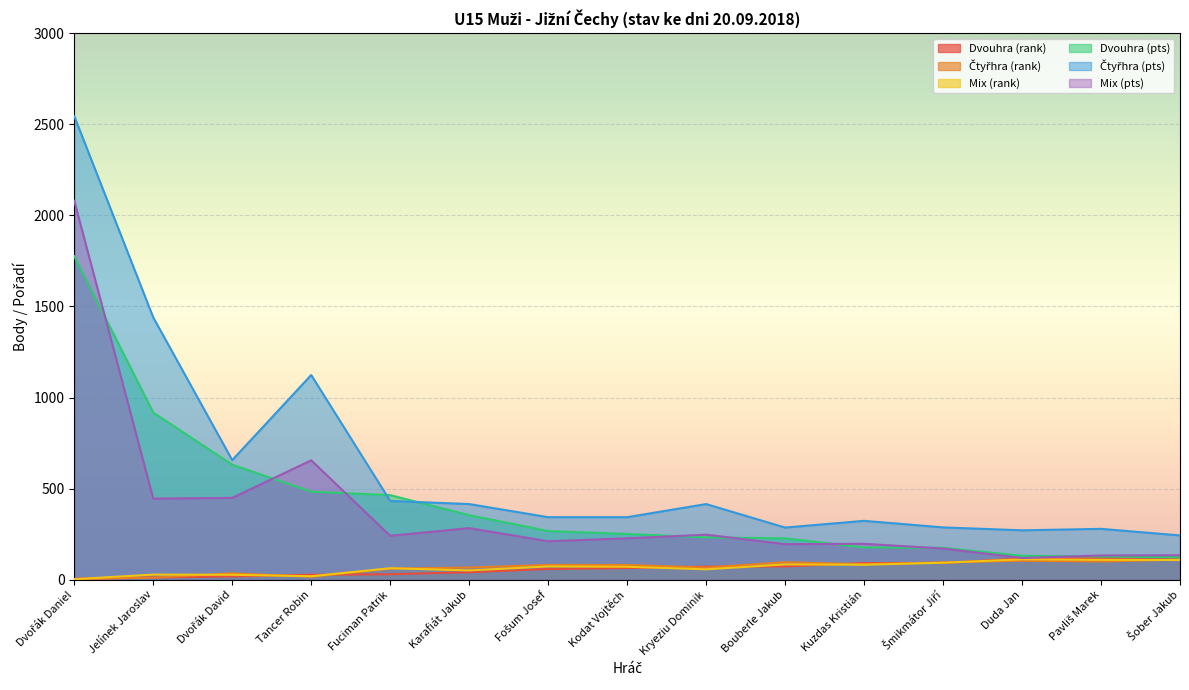

The value of Dvouhra (rank) at Kryeziu Dominik is 31. True or false?

False